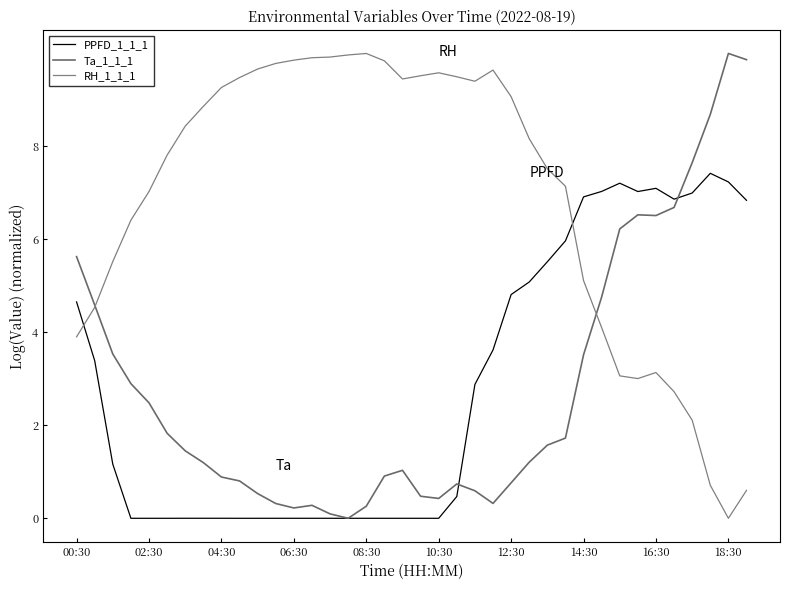

How many values in the PPFD_1_1_1 series are below 1?

19